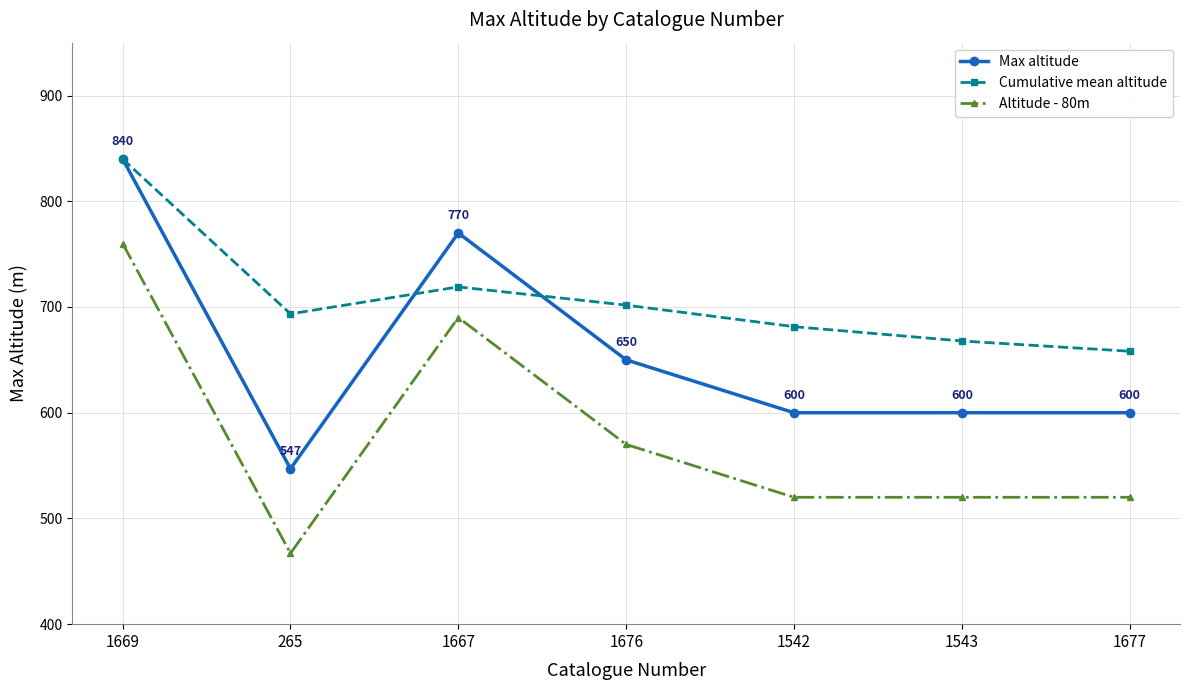

True or false: Max altitude has a value of 586.3 at 1669.

False